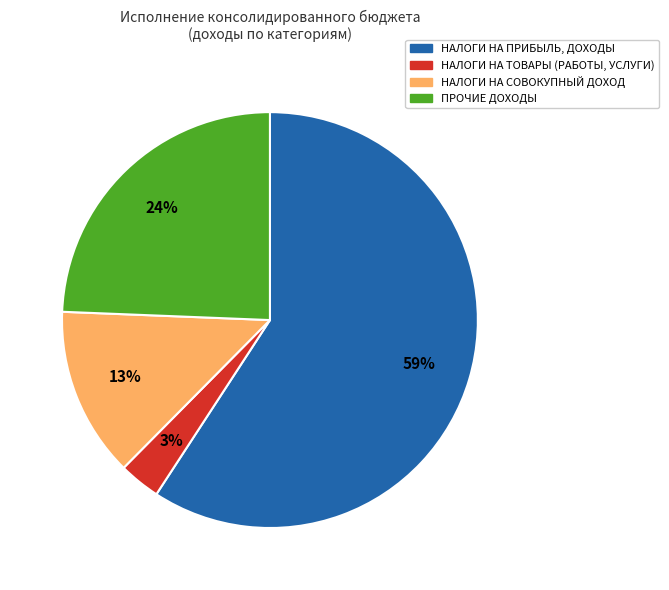

How many slices are in this pie chart?

4